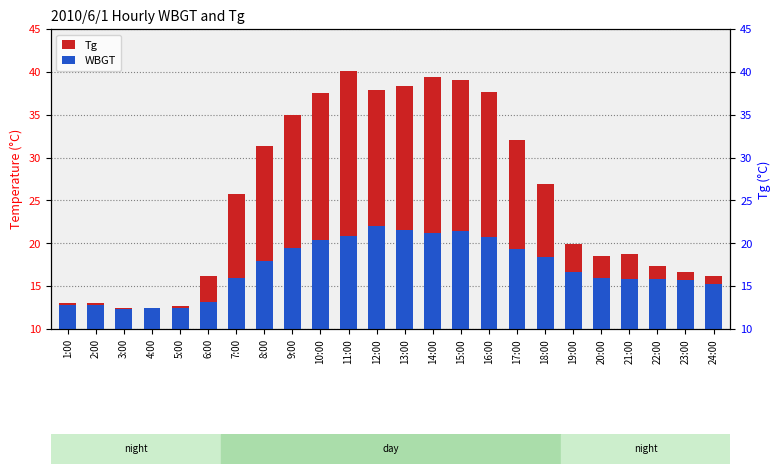

What is the label of the 18th bar from the right?

7:00